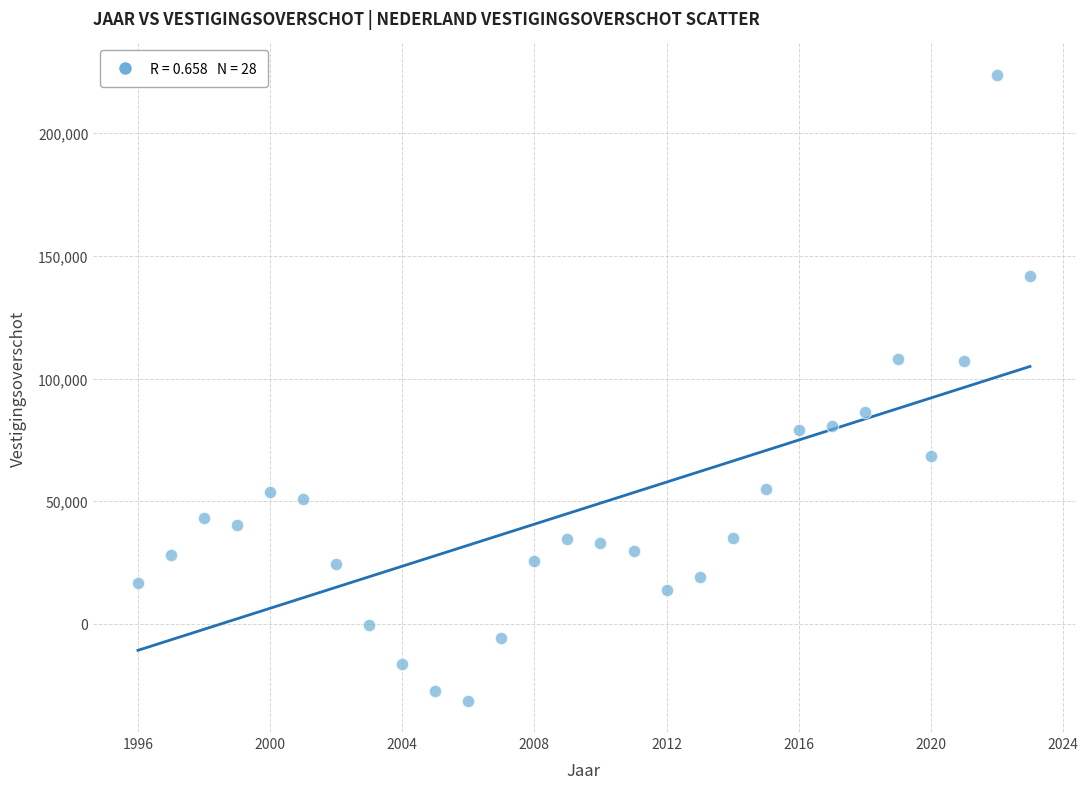

What is the range of Y values (max minus min)?

255118